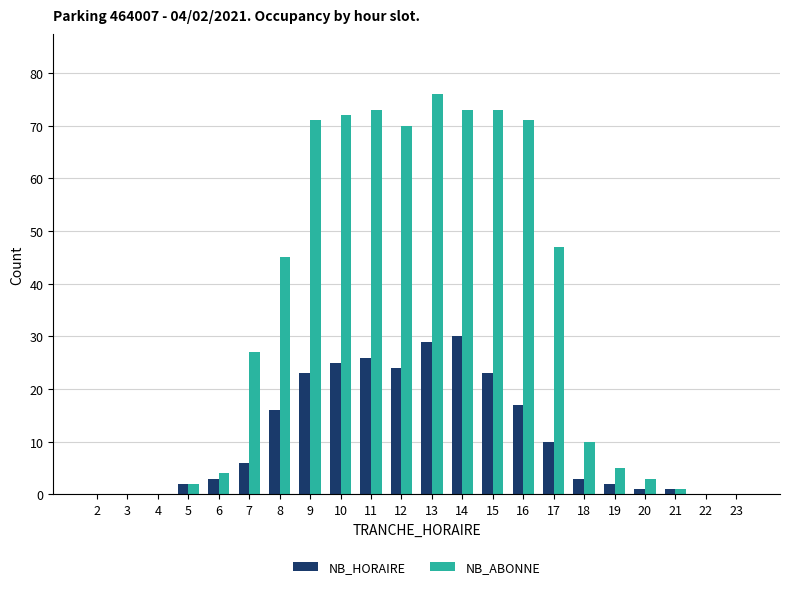

How many data points does each series have?

22